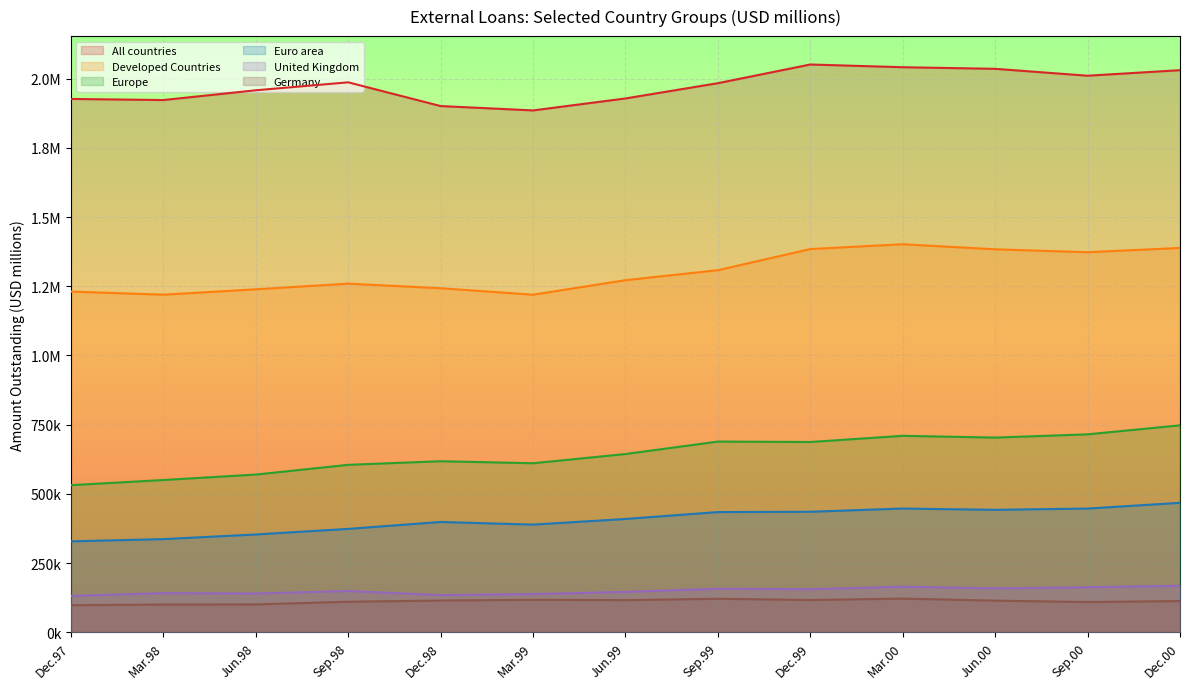

At how many categories does at least one series exceed 796609?

13